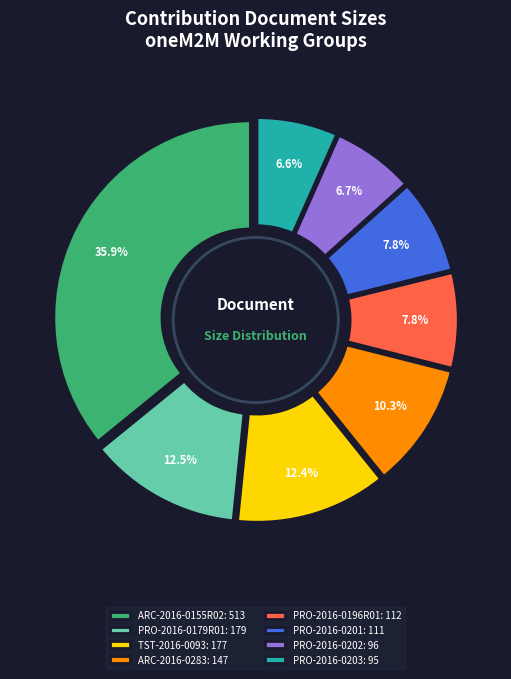

Which category has the biggest portion of the pie?

ARC-2016-0155R02